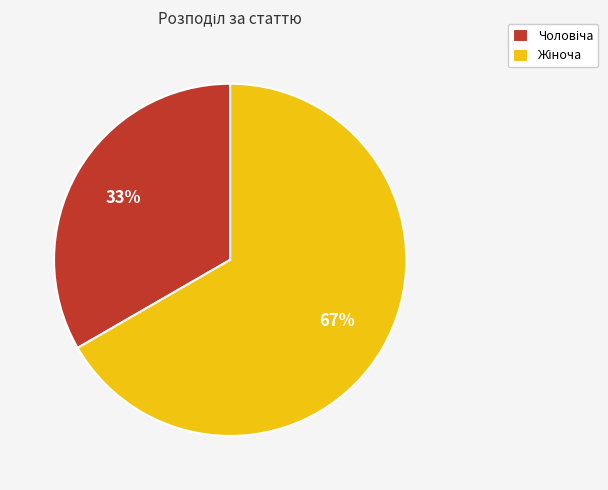

How many slices are in this pie chart?

2